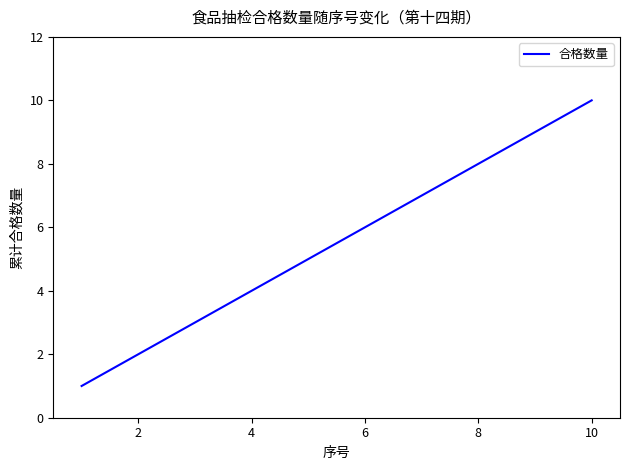

What is the maximum value shown in the chart?

10